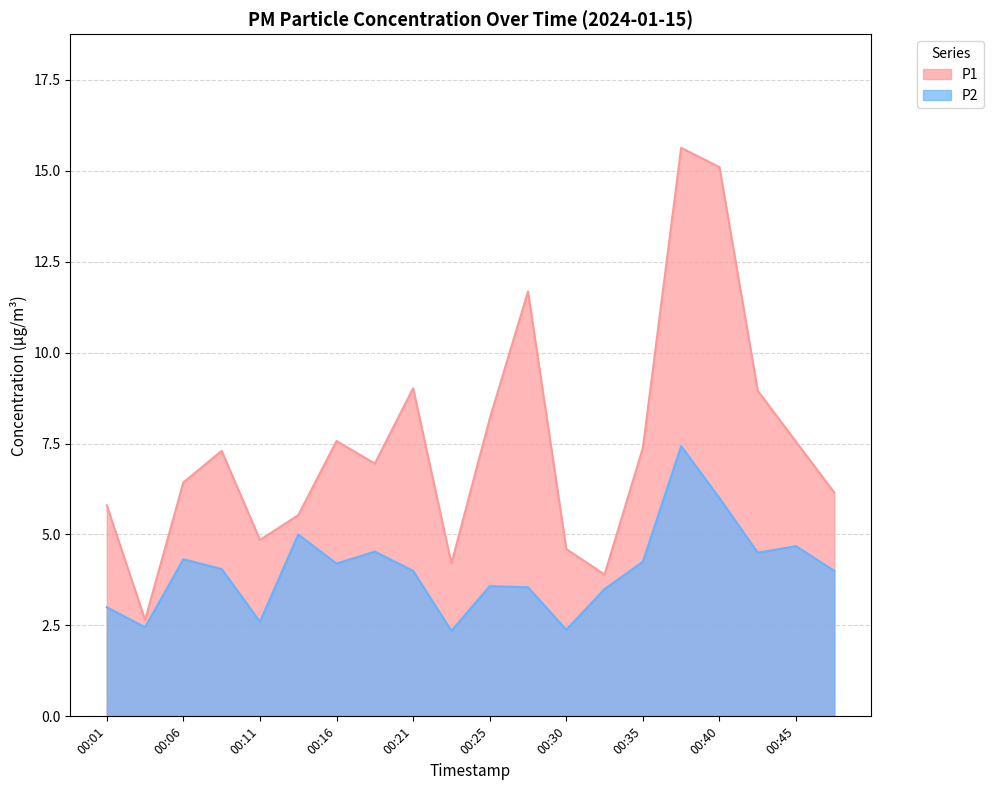

What is the highest value of the P1 series?

15.6